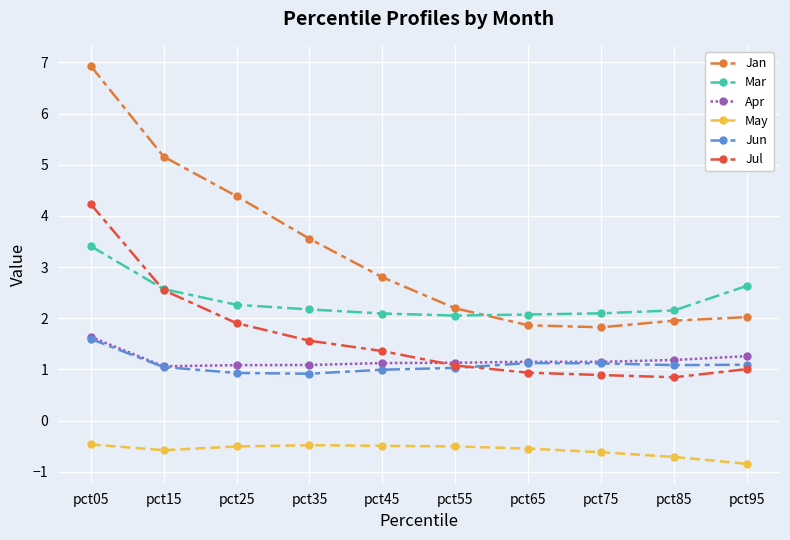

What is the difference between the highest and lowest values at pct45?

3.3